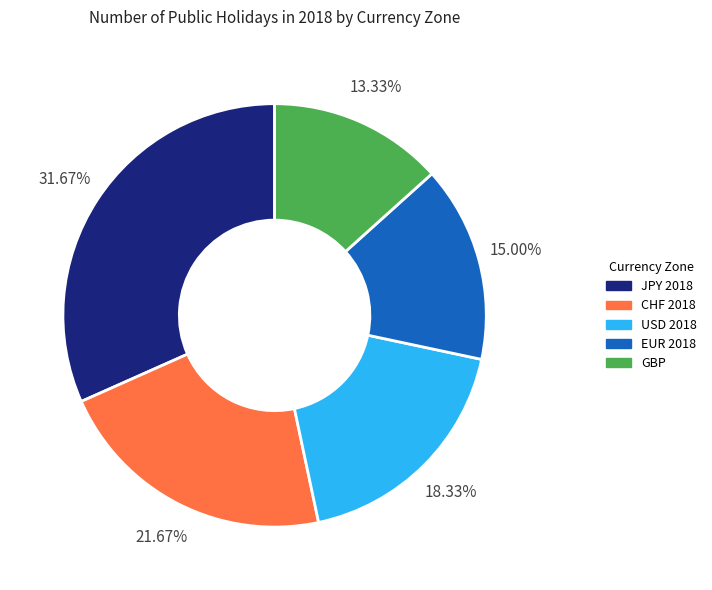

How many slices are in this pie chart?

5